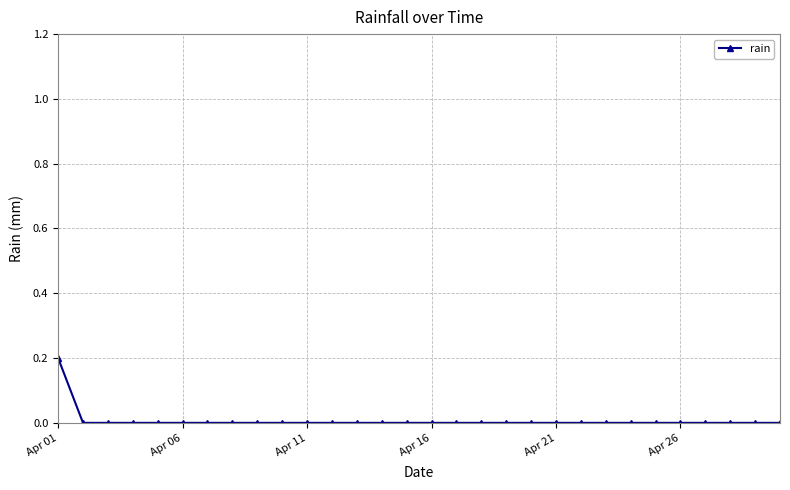

How many lines are shown in the chart?

1